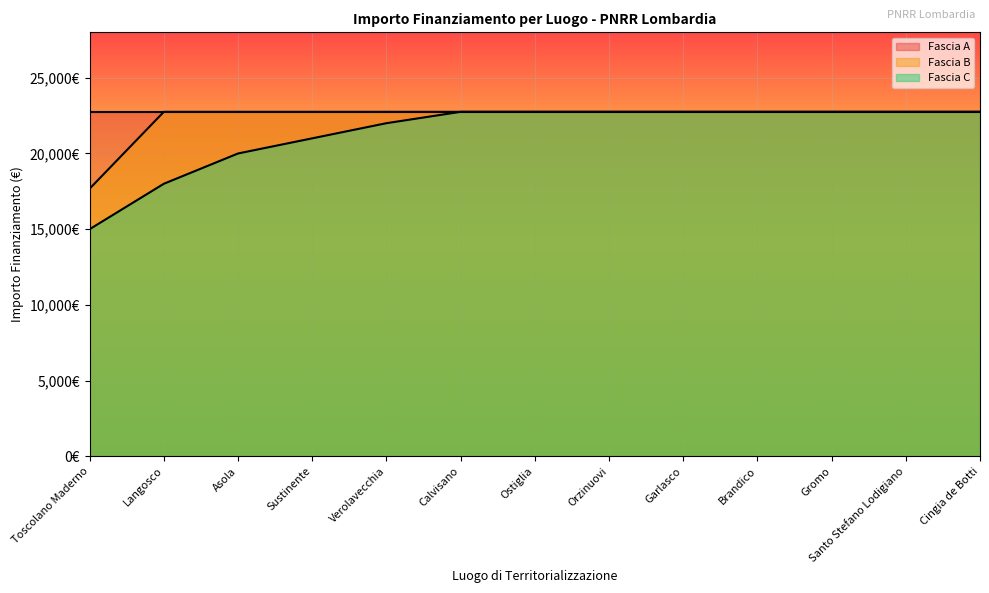

What is the smallest value displayed?

15000.0